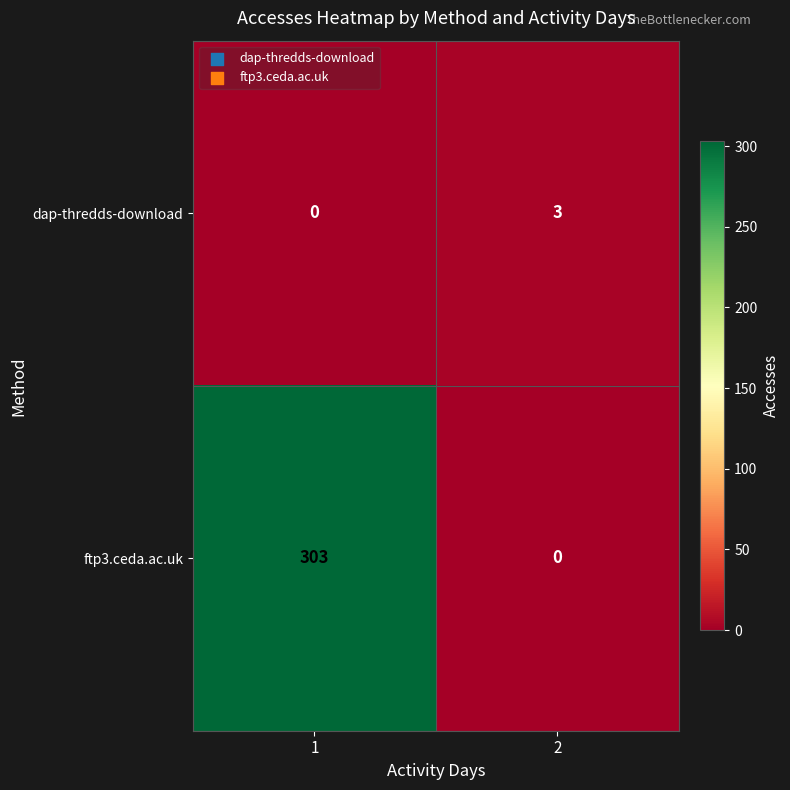

Which series has the largest total across all categories?

ftp3.ceda.ac.uk